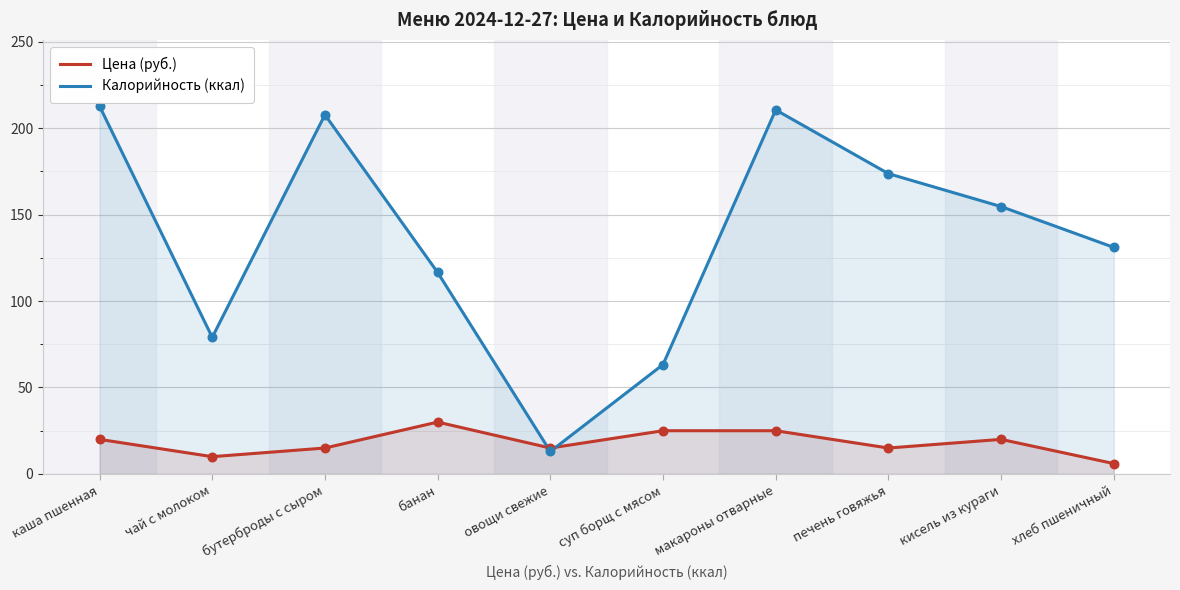

What is the total value across all series at банан?

146.5